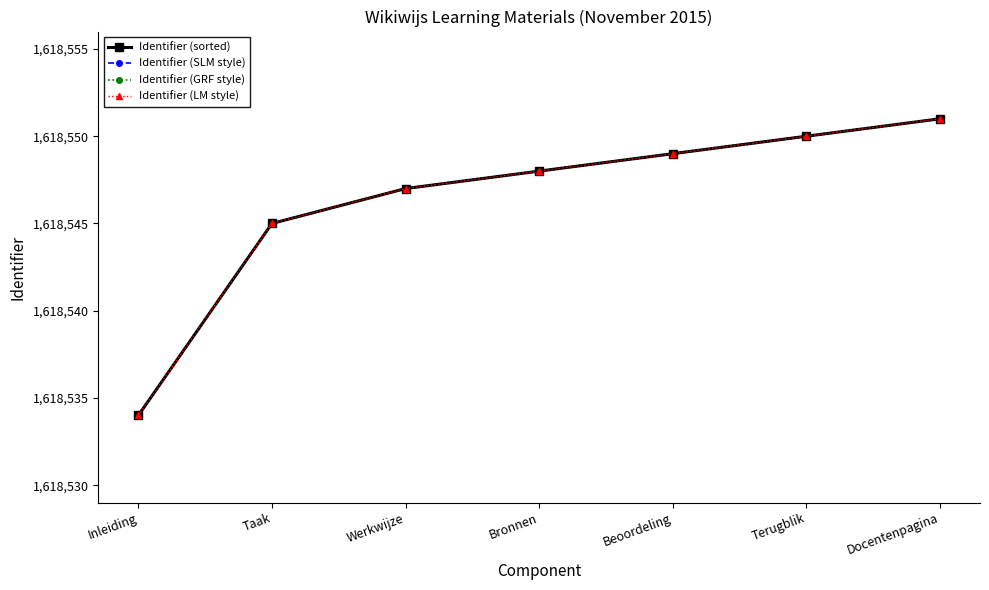

Which series has the largest range (max minus min)?

Identifier (sorted)